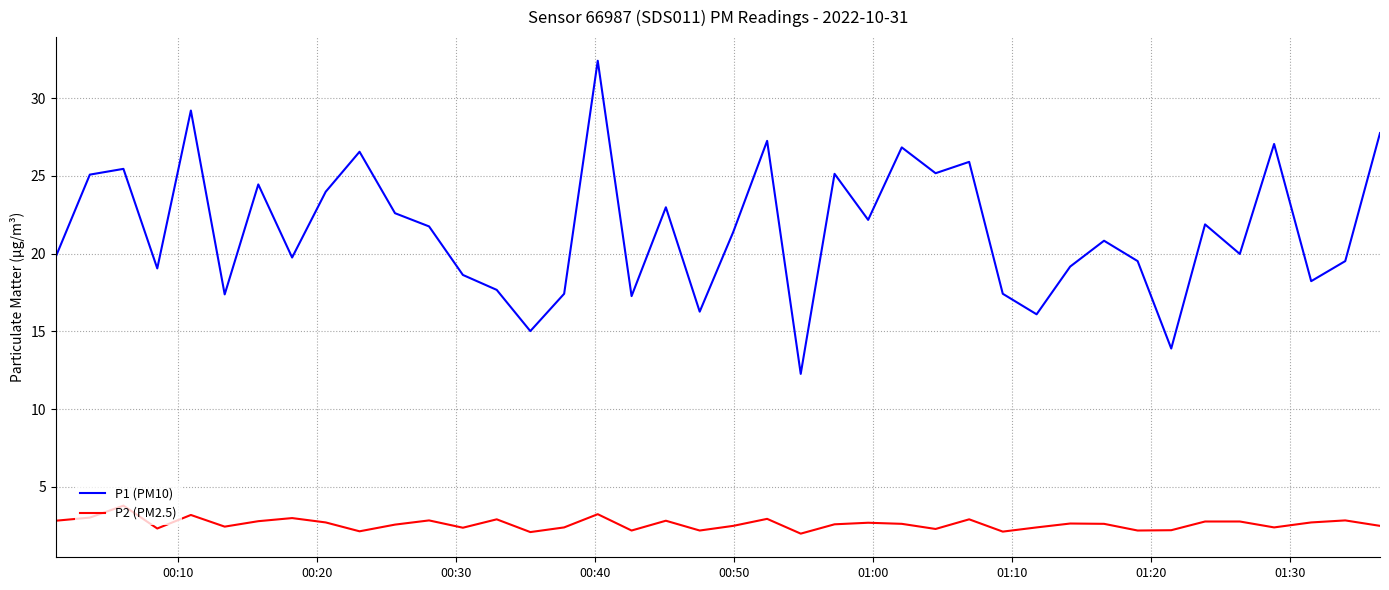

What is the minimum value for P1 (PM10)?

12.3